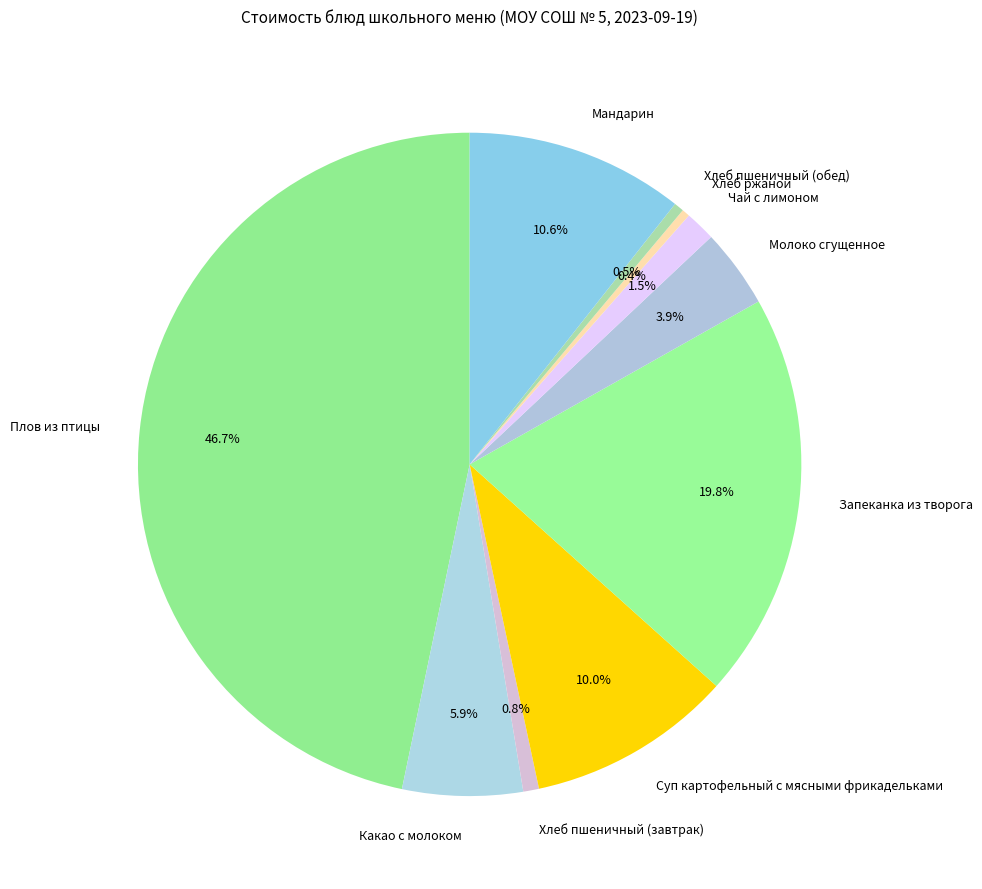

Between Запеканка из творога and Суп картофельный с мясными фрикадельками, which is larger?

Запеканка из творога